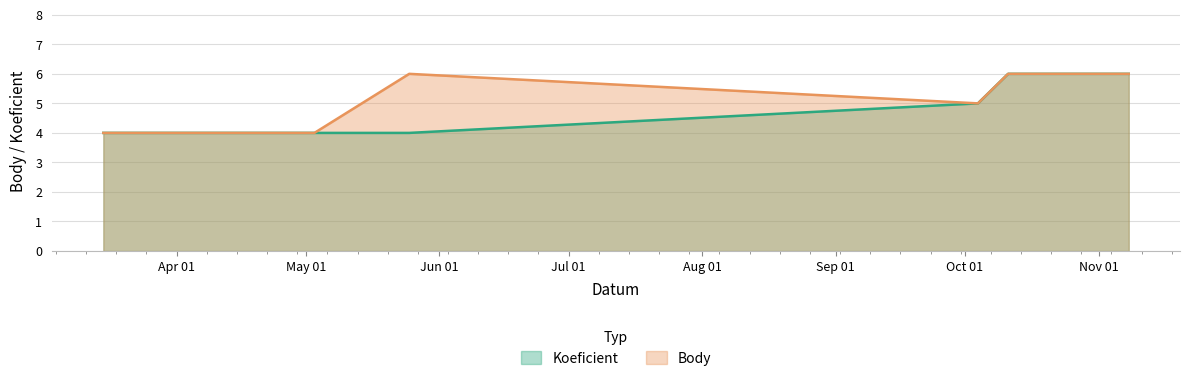

At which label is Koeficient closest to 5?

2014-10-04